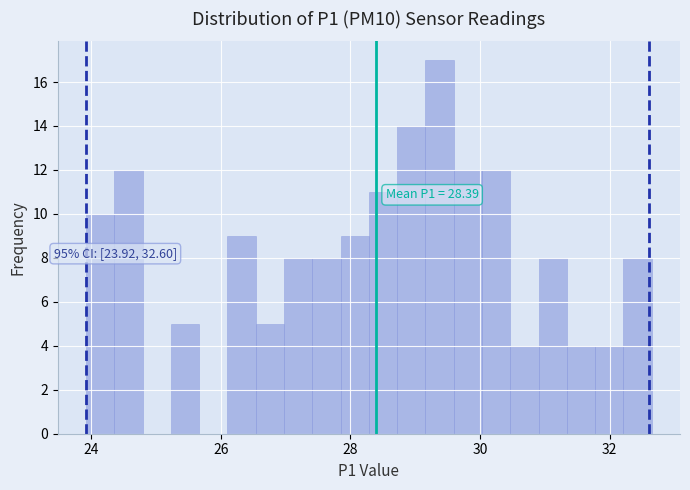

Read against the x-axis, roughly where is the centre of the tallest bar?

29.4